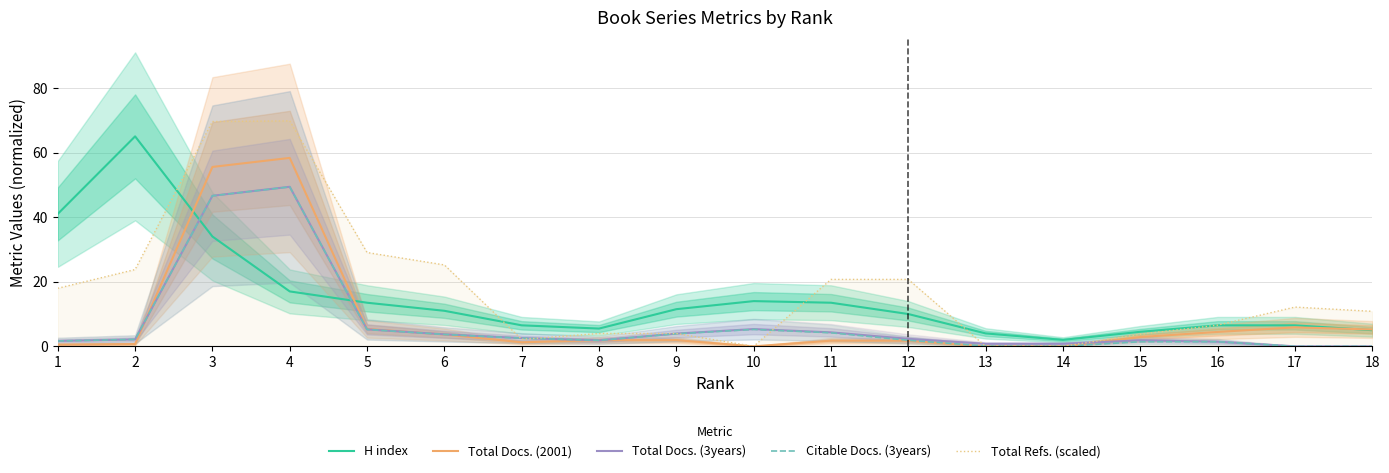

Reading right to left, list all the values displayed in this chart.

H index: 18=5.0	17=6.5	16=6.5	15=4.5	14=2.0	13=4.0	12=10.0	11=13.5	10=14.0	9=11.5	8=5.5	7=6.5	6=11.0	5=13.5	4=17.0	3=34.0	2=65.0	1=41.0
Total Docs. (2001): 18=5.2	17=5.9	16=4.5	15=2.9	14=0.0	13=0.0	12=1.8	11=1.8	10=0.0	9=1.9	8=1.9	7=1.2	6=3.7	5=5.4	4=58.3	3=55.5	2=0.7	1=0.5
Total Docs. (3years): 18=0.0	17=0.0	16=1.4	15=1.9	14=0.8	13=0.8	12=2.3	11=4.3	10=5.3	9=3.9	8=1.9	7=2.6	6=3.7	5=5.2	4=49.4	3=46.6	2=2.1	1=1.7
Citable Docs. (3years): 18=0.0	17=0.0	16=1.4	15=1.4	14=0.0	13=0.1	12=1.9	11=4.2	10=5.2	9=3.9	8=1.9	7=2.5	6=3.7	5=5.2	4=49.4	3=46.6	2=2.1	1=1.7
Total Refs. (scaled): 18=10.8	17=12.2	16=6.6	15=3.7	14=0.0	13=0.0	12=20.7	11=20.7	10=0.0	9=4.0	8=4.0	7=2.2	6=25.2	5=29.0	4=69.8	3=69.6	2=23.8	1=18.0